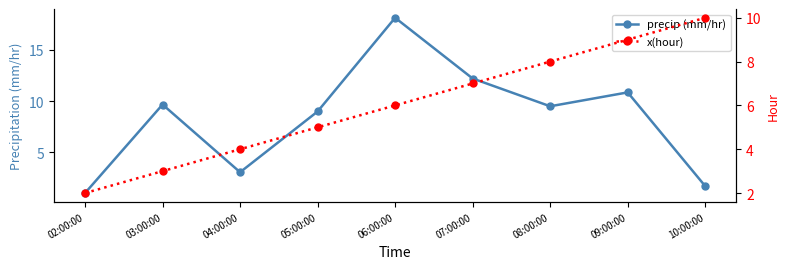

What is the sum of all precip (mm/hr) values?

75.1